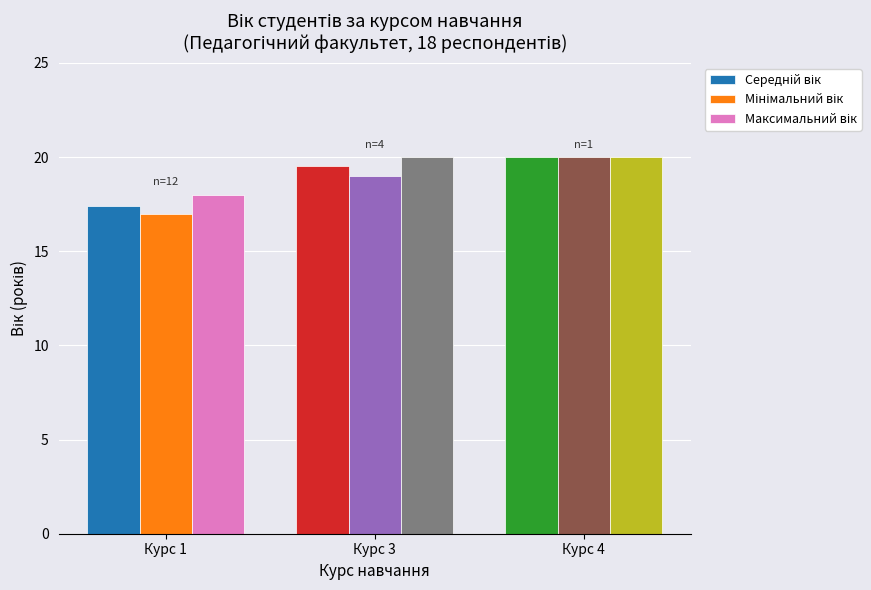

What is the maximum value shown in the chart?

20.0